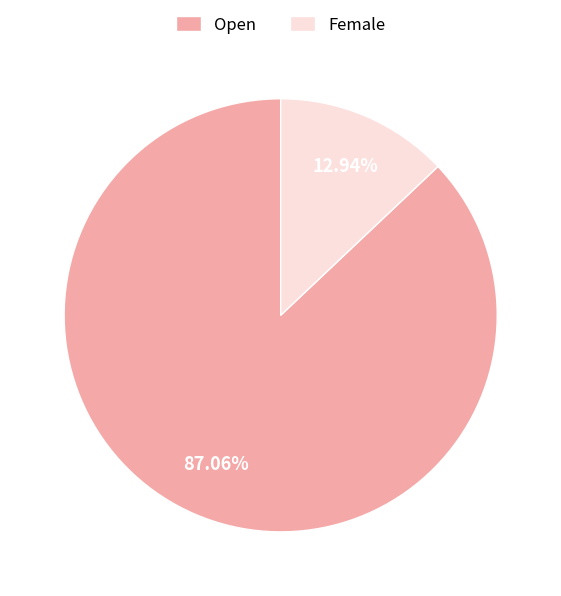

Between Female and Open, which is larger?

Open